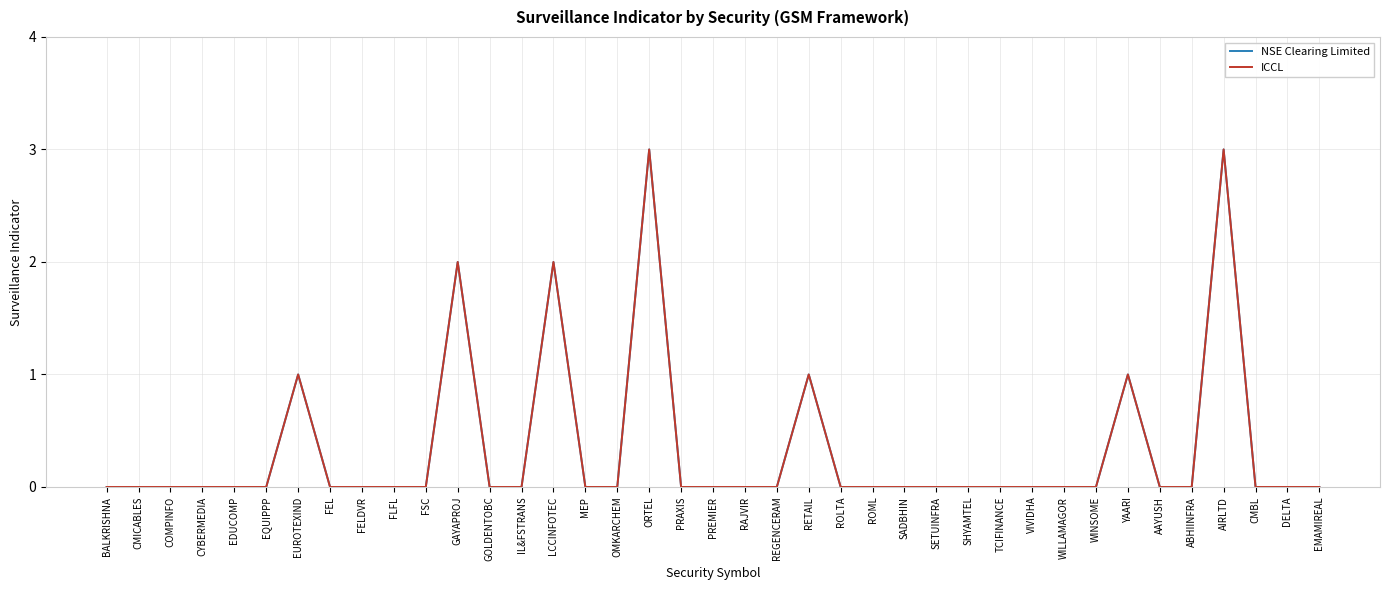

Does the chart have visible grid lines?

Yes